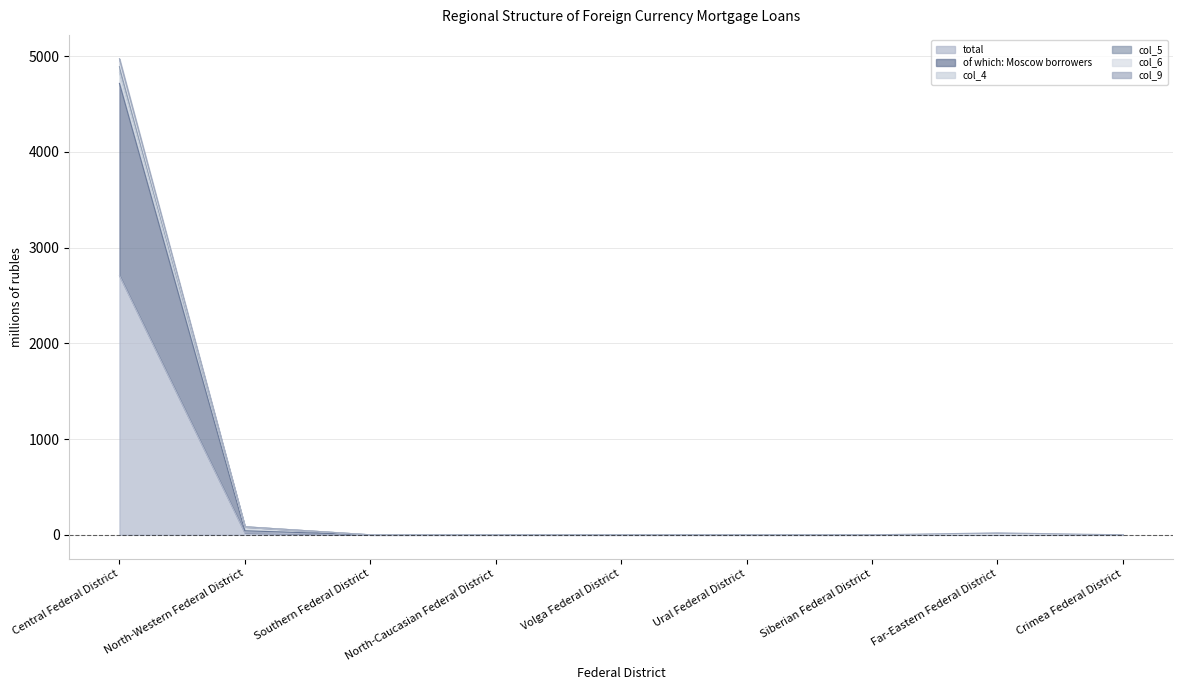

What is the average value of the of which: Moscow borrowers series?

528